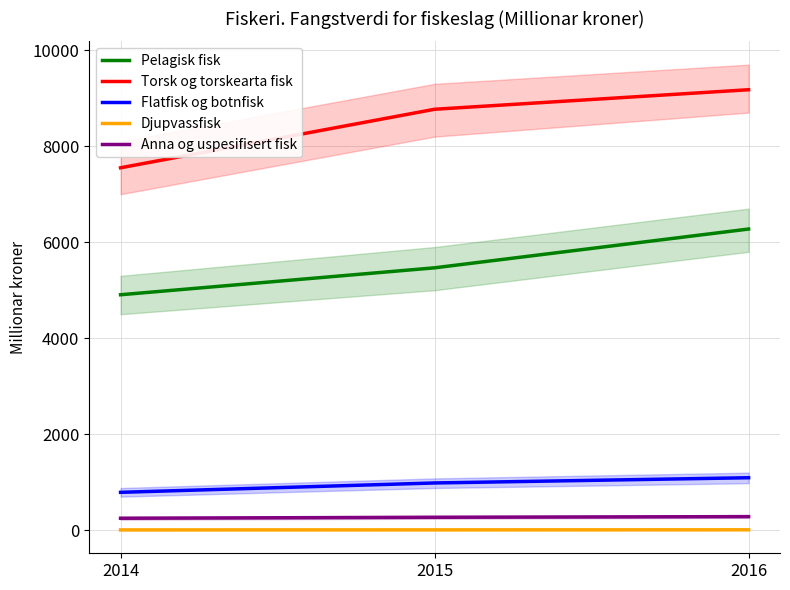

How many distinct data groups are displayed?

5